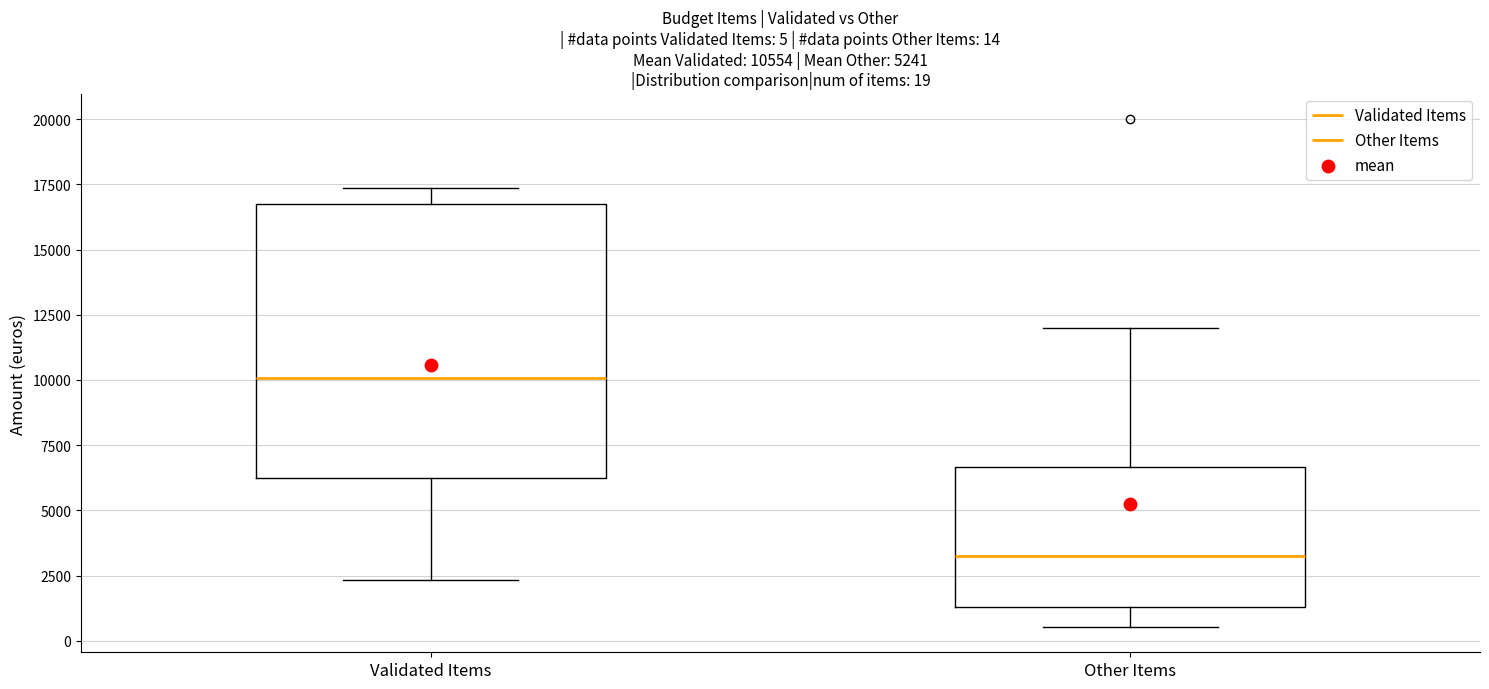

Which box is the tallest, from its lower edge to its upper edge?

Validated Items